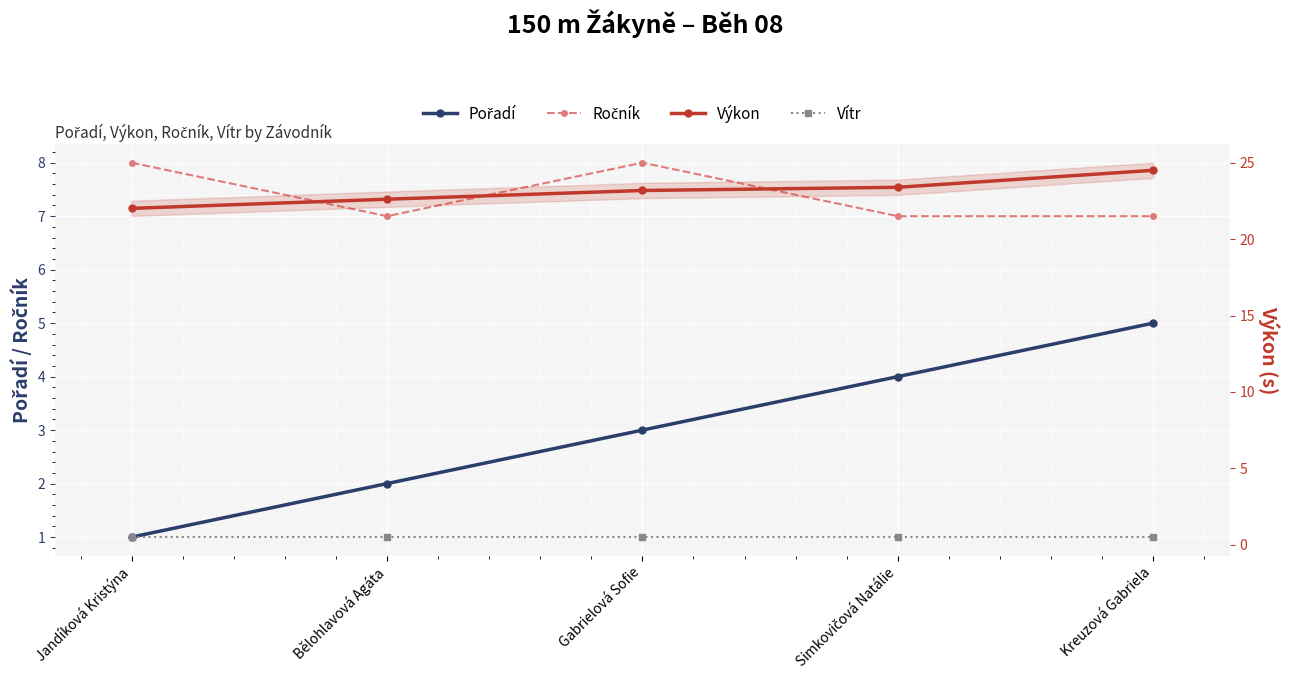

True or false: Pořadí and Ročník intersect in this chart.

False